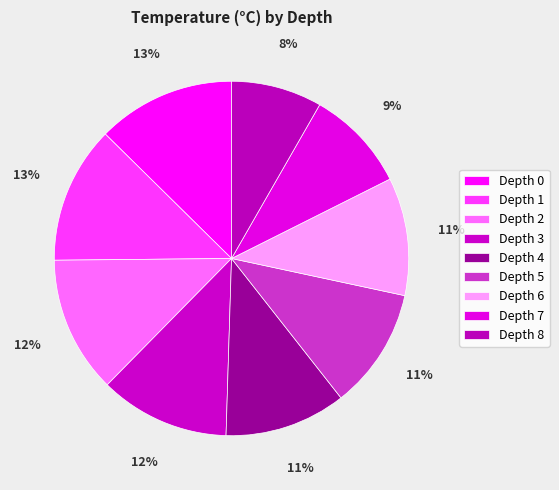

Approximately how many times larger is the value at Depth 1 compared to Depth 5?

1.1